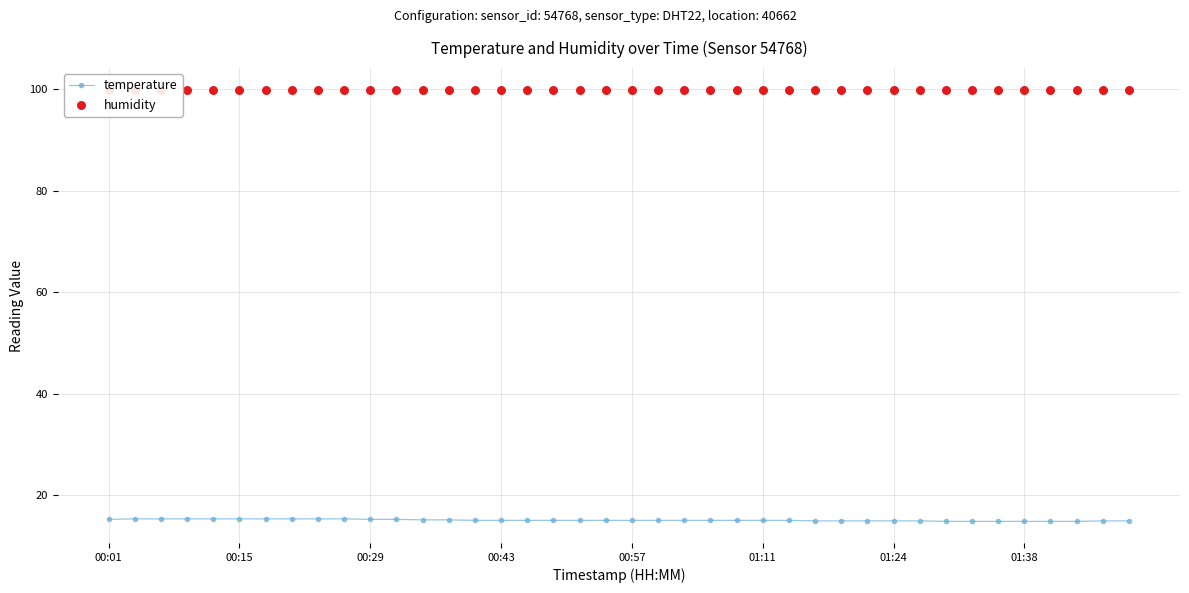

At how many categories does at least one series exceed 55?

40